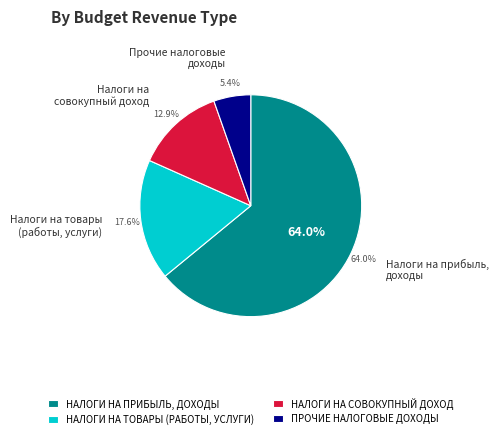

What portion of the pie excludes НАЛОГИ НА ТОВАРЫ (РАБОТЫ, УСЛУГИ)?

82.4%